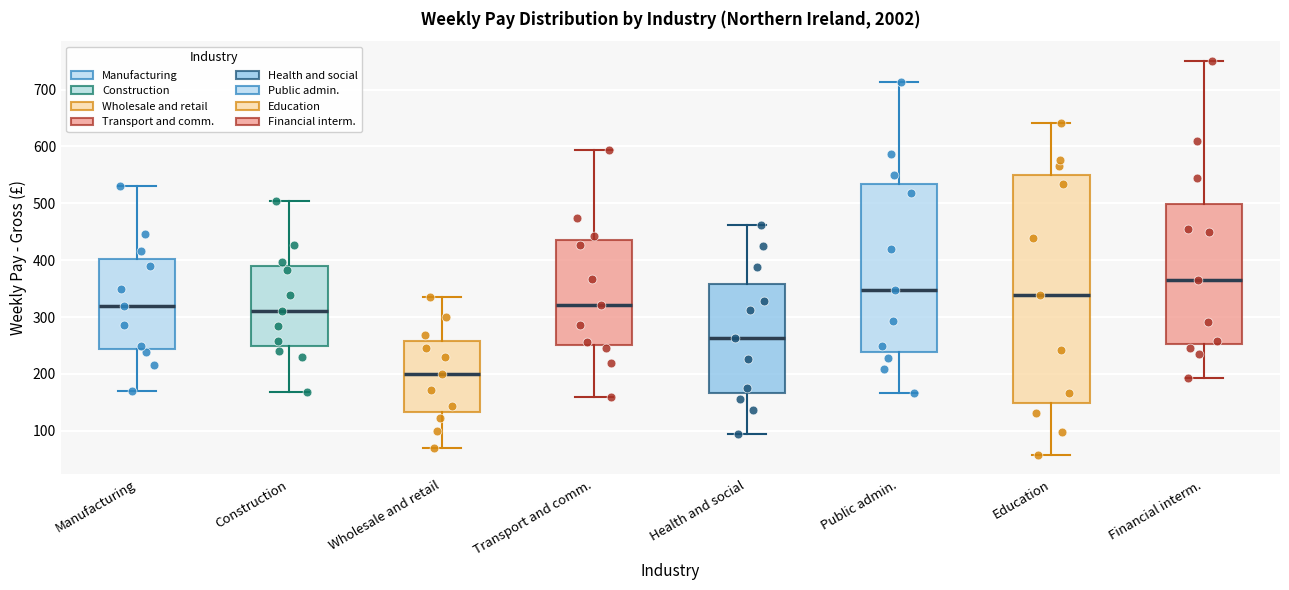

Which box's median line is the lowest?

Wholesale and retail